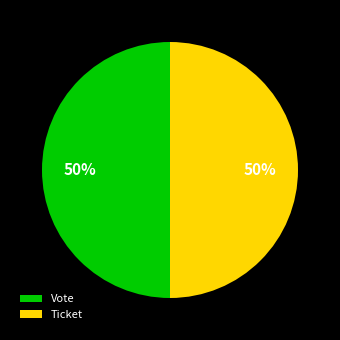

To the nearest percent, what is the combined percentage of Ticket and Vote?

100%